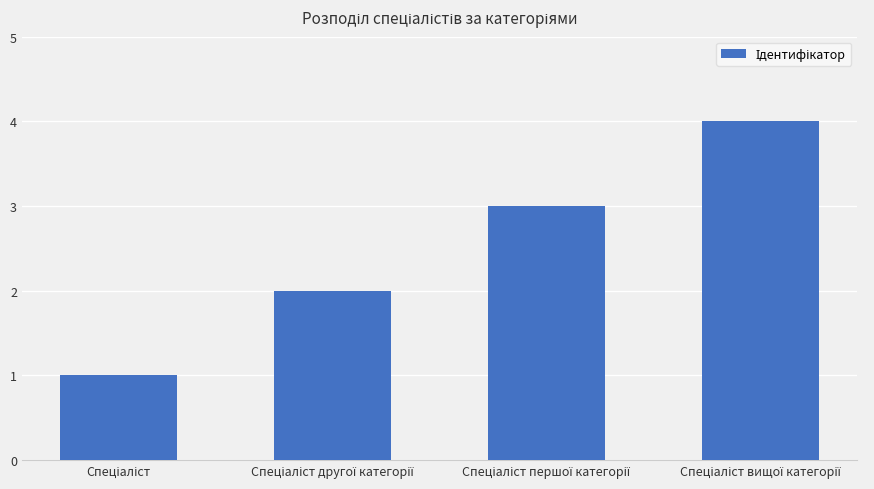

What is the difference between the maximum and minimum values?

3